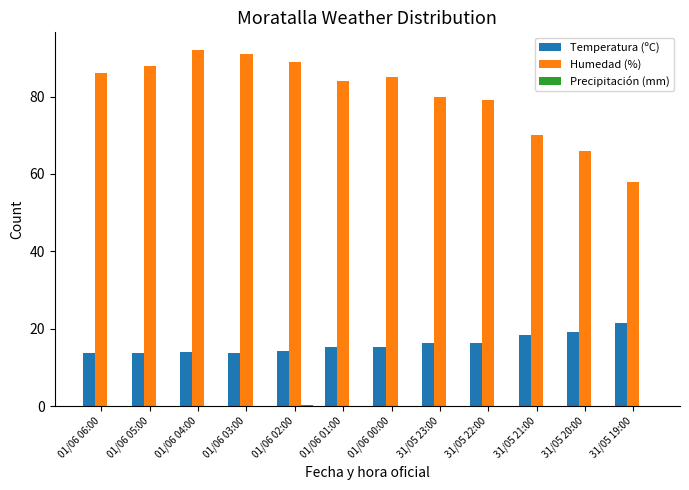

The Temperatura (ºC) series shows 8.1 at 31/05 22:00. True or false?

False